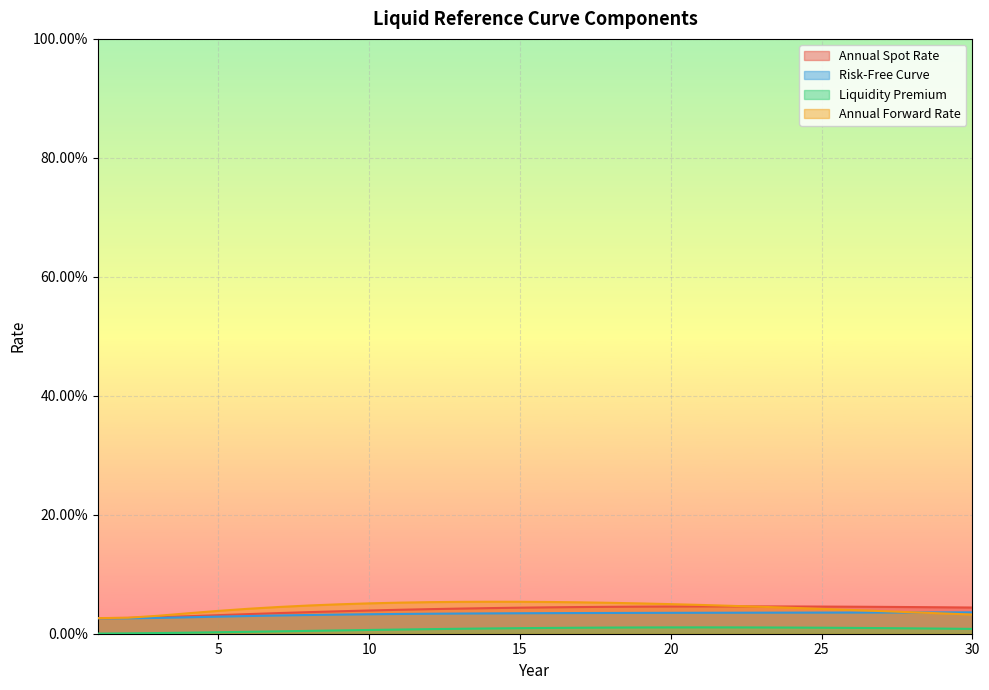

How many interior local peaks does the Liquidity Premium series have?

1